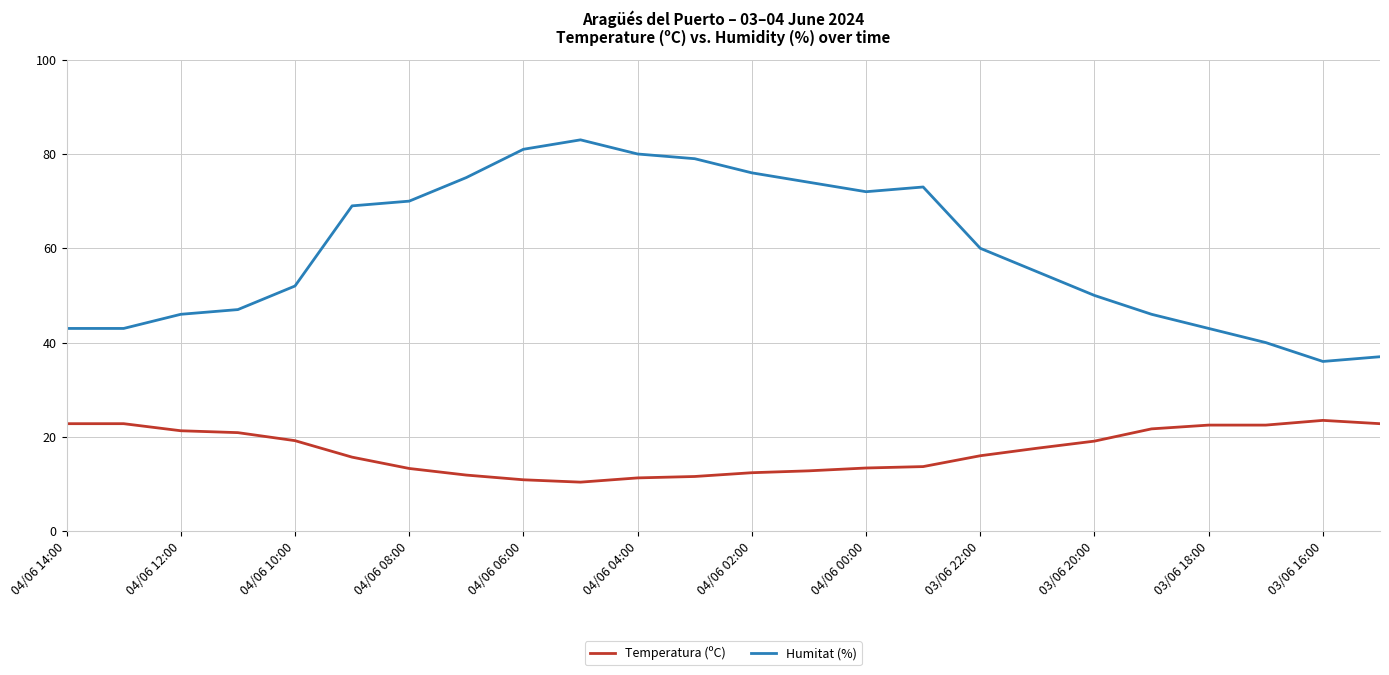

What is the smallest value displayed?

10.4